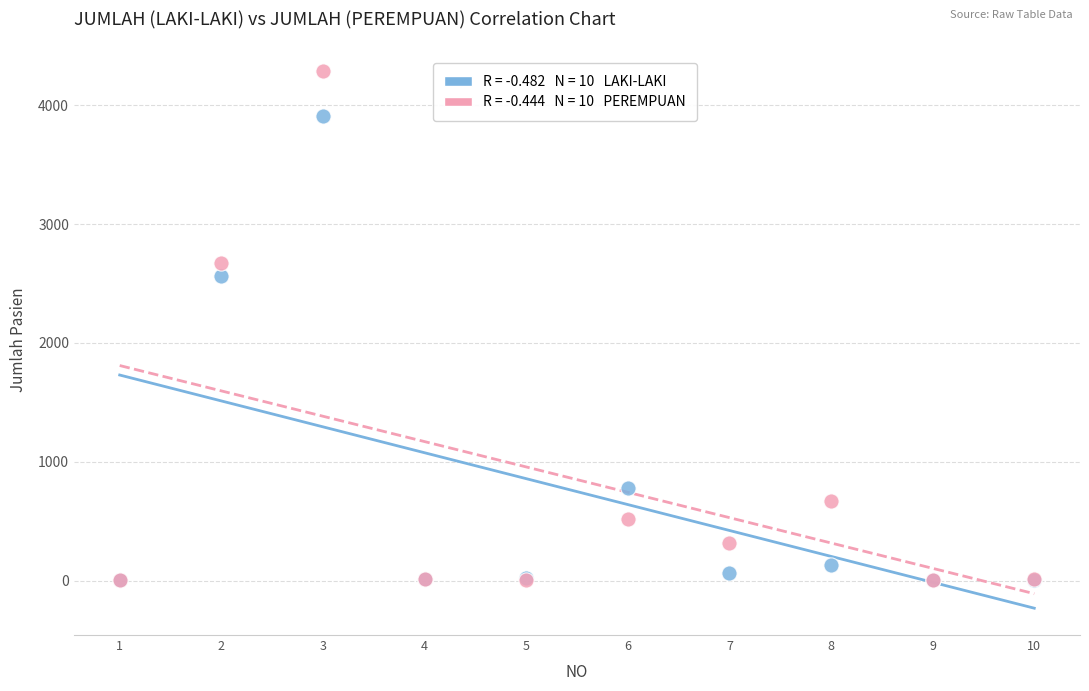

Across all series, what Y value is closest to 2143?

2567